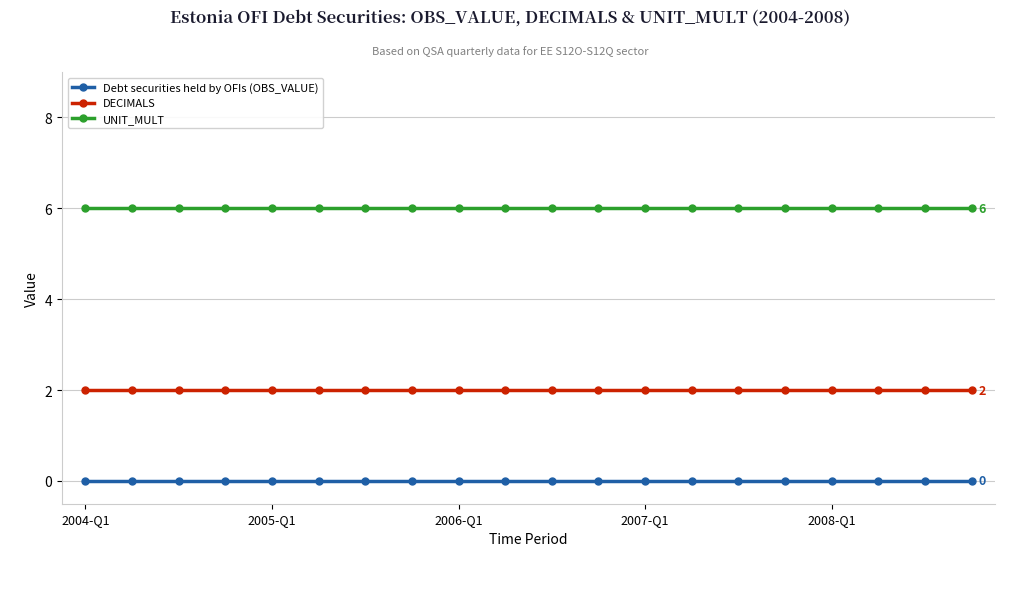

Rank the series by their maximum value, from highest to lowest.

UNIT_MULT, DECIMALS, Debt securities held by OFIs (OBS_VALUE)